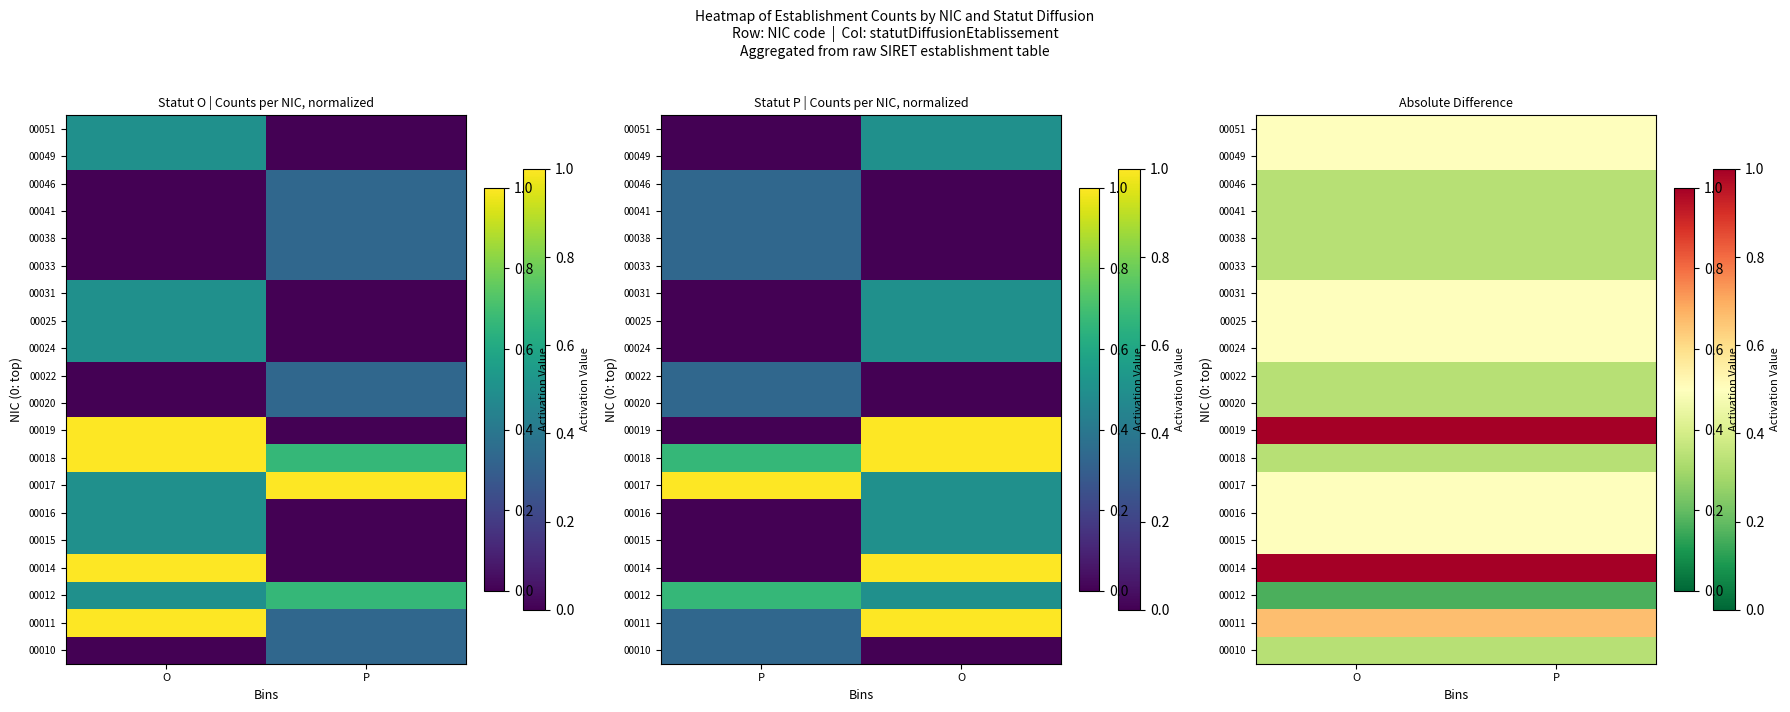

True or false: 00031 has a value of 0.3 at P.

False